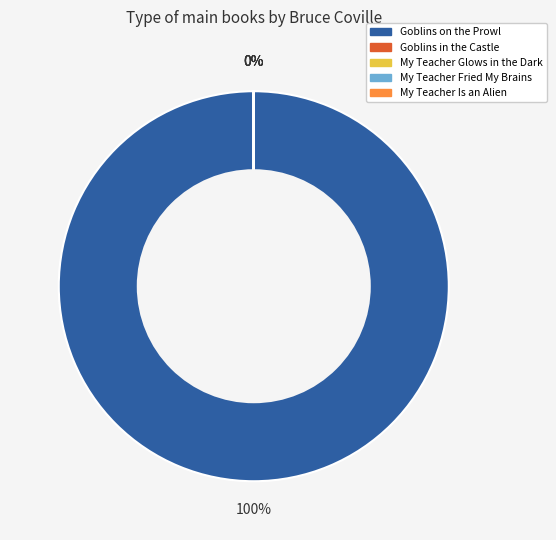

Which slice is the largest?

Goblins on the Prowl